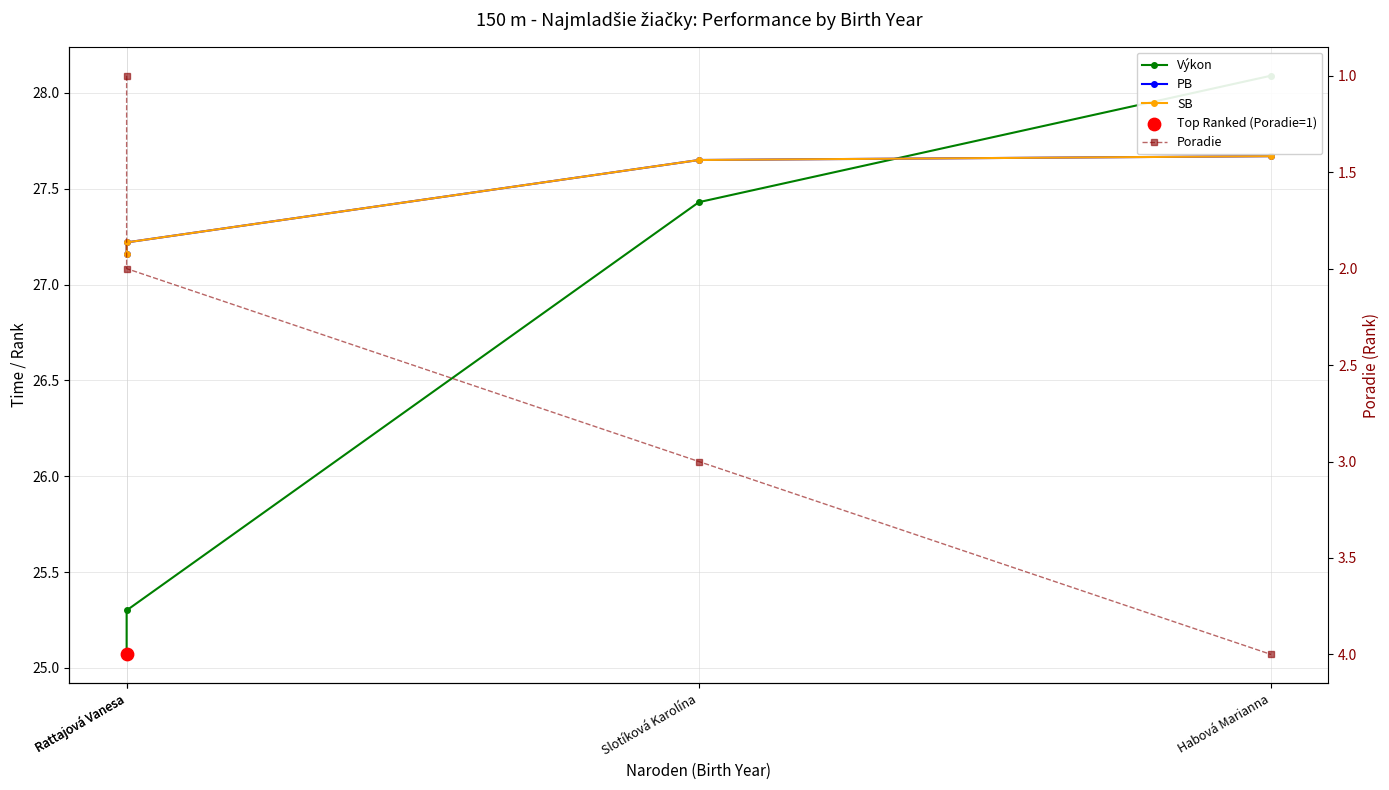

What is the total value across all series at Rattajová Vanesa?

80.4